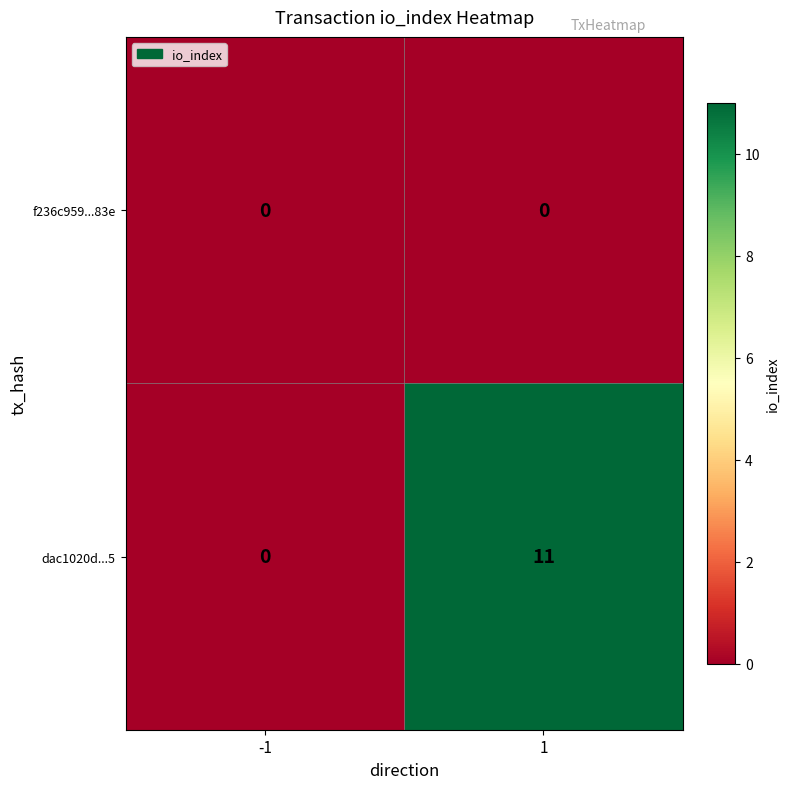

Reading left to right, transcribe all the data shown in this chart.

f236c959...83e: -1=0	1=0
dac1020d...5: -1=0	1=11